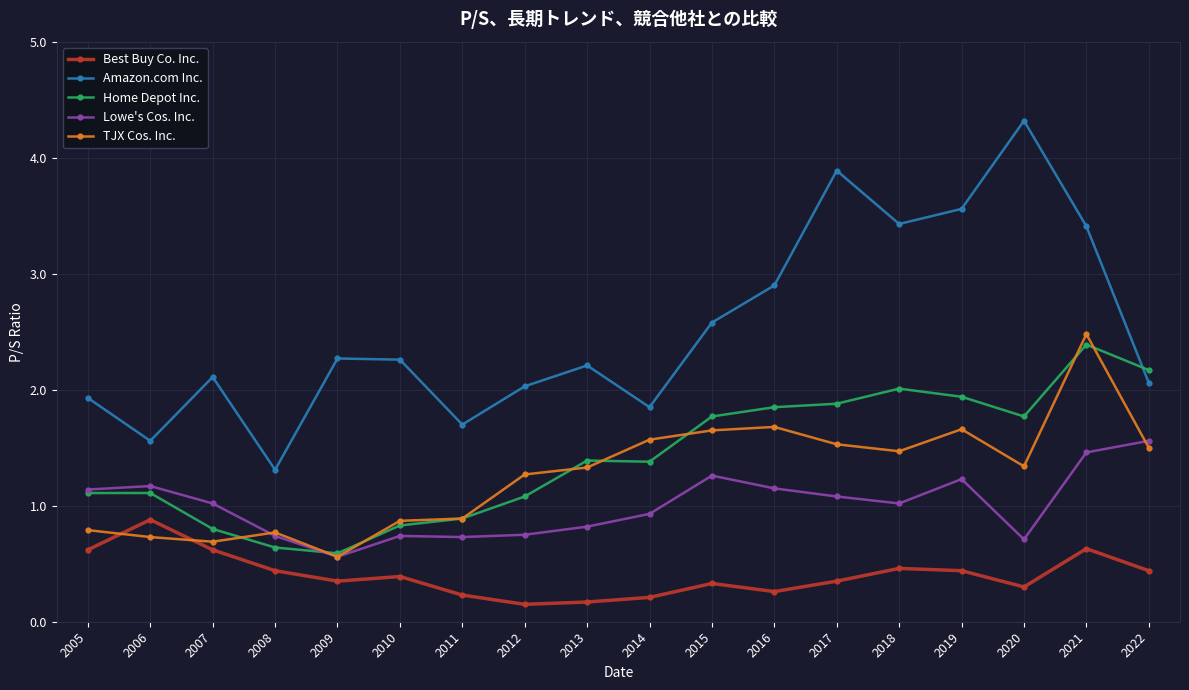

What is the total value across all series at 2007?

5.2